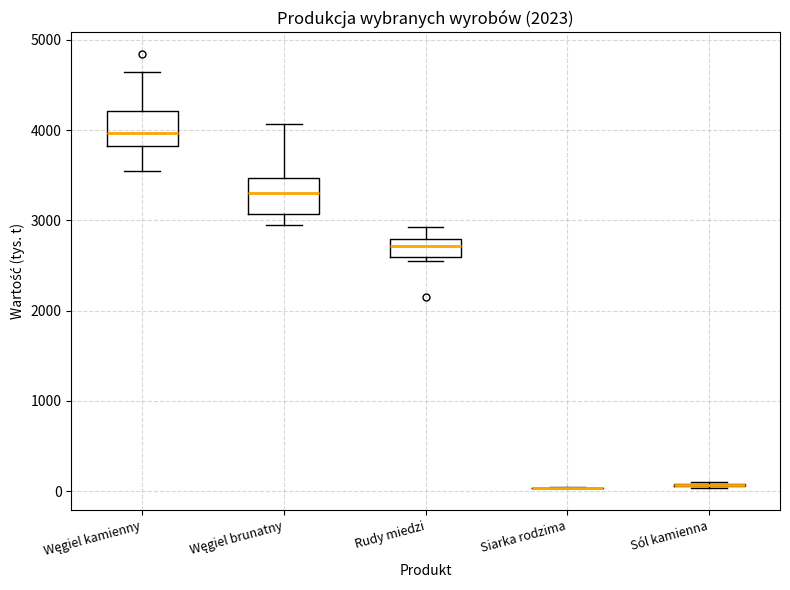

Where is the upper edge of the box for Rudy miedzi on the y-axis? The values are not printed on the chart, so give them approximately, as read against the axis.

2800